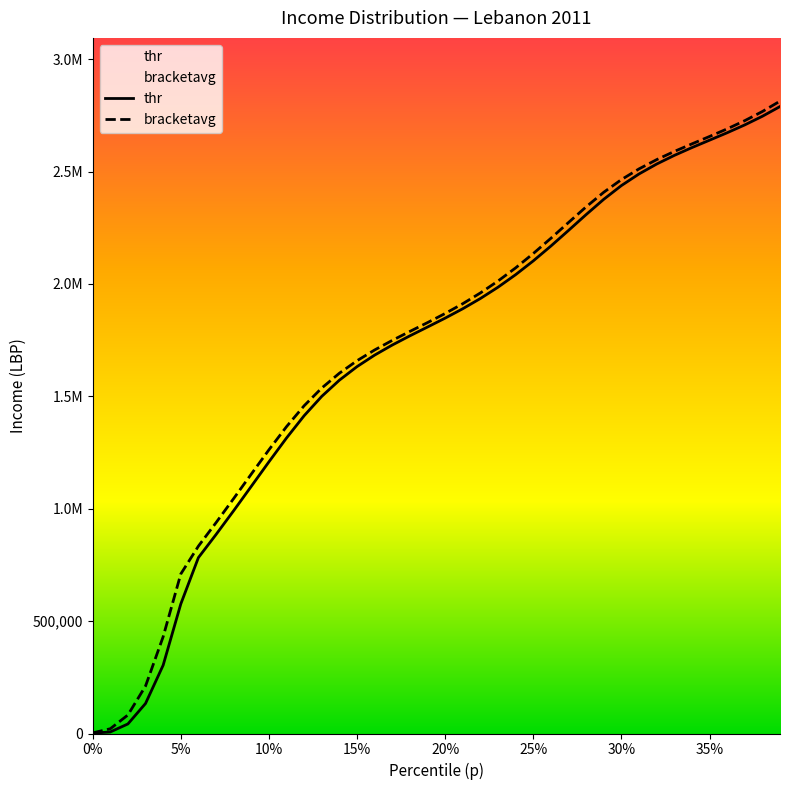

What is the value of the thr point at the 24th from the left?

1985428.6